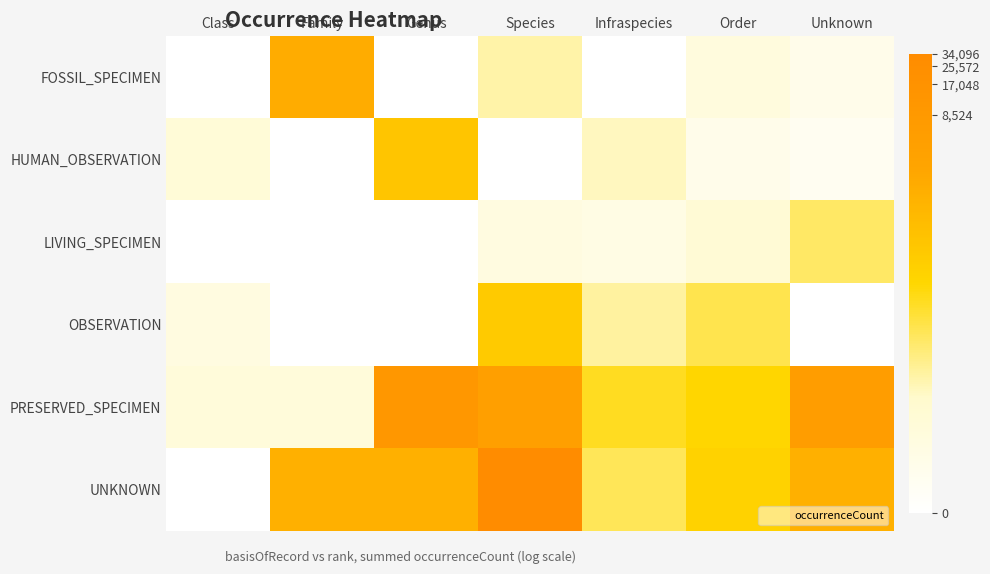

Which label corresponds to the smallest value in the chart?

Class